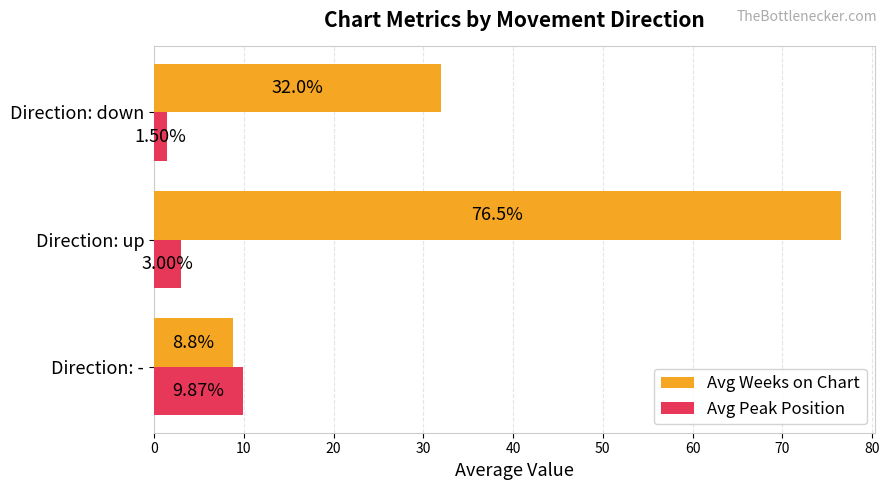

What is the spread (max minus min) of values at Direction: down?

30.5